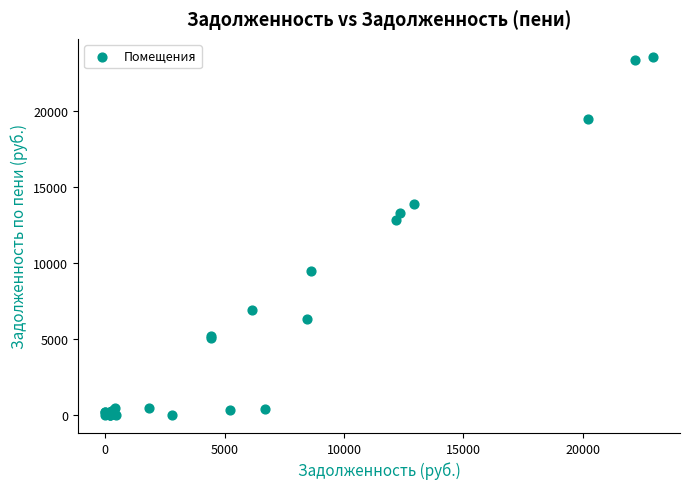

What Y value in the scatter plot is closest to 11797?

12857.4